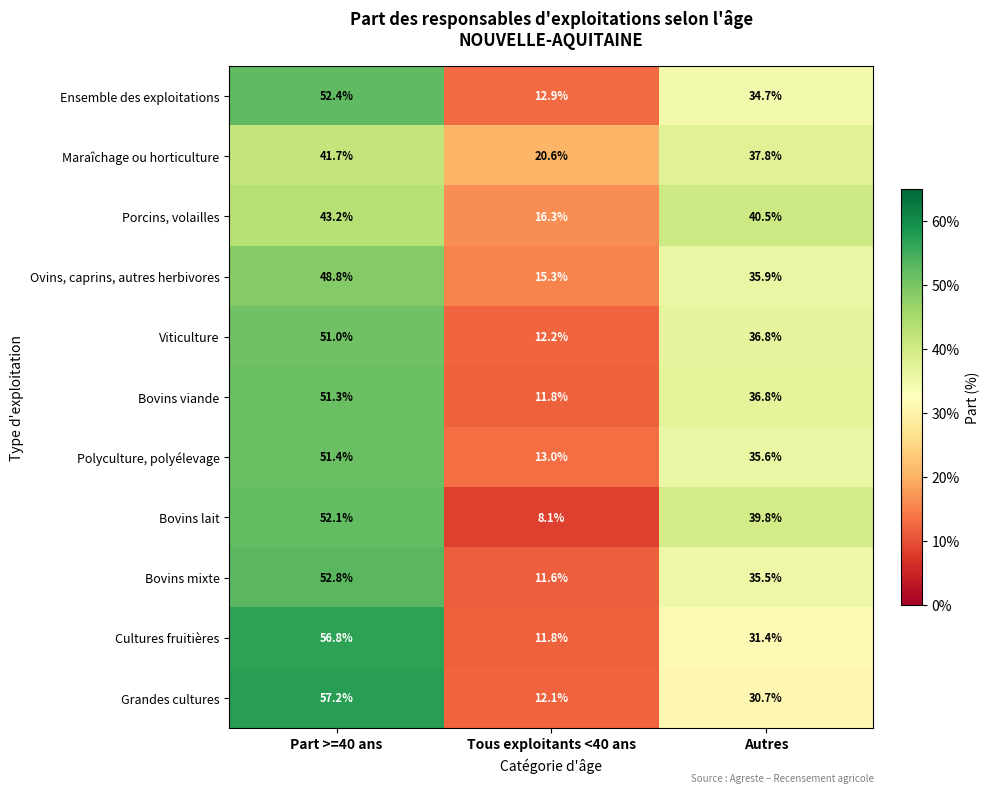

Rank the series by their maximum value, from highest to lowest.

Grandes cultures, Cultures fruitières, Bovins mixte, Ensemble des exploitations, Bovins lait, Polyculture, polyélevage, Bovins viande, Viticulture, Ovins, caprins, autres herbivores, Porcins, volailles, Maraîchage ou horticulture